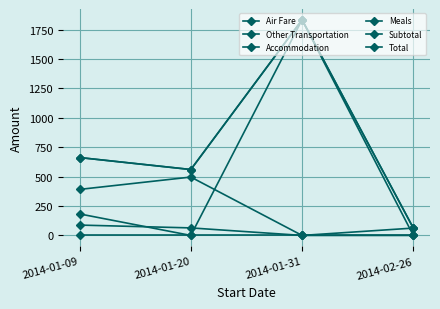

Does the chart have visible grid lines?

Yes